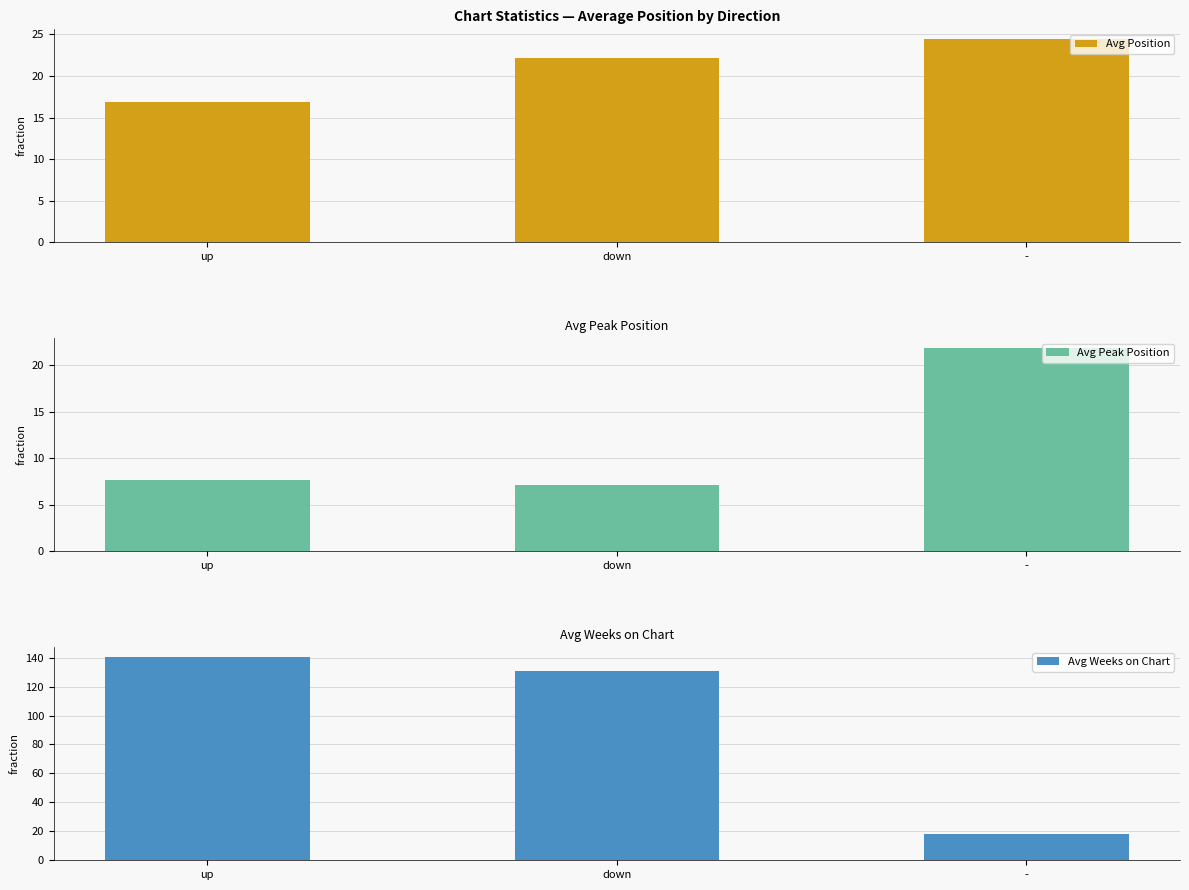

True or false: Avg Peak Position has a value of 21.8 at -.

True